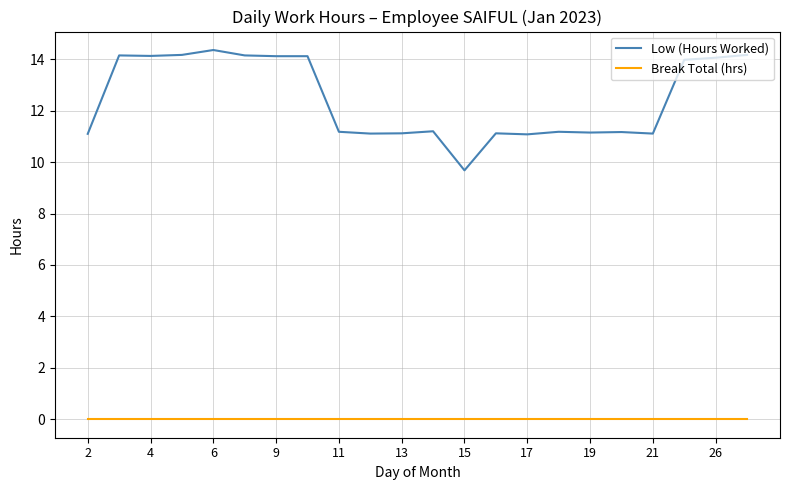

True or false: Low (Hours Worked) and Break Total (hrs) intersect in this chart.

False